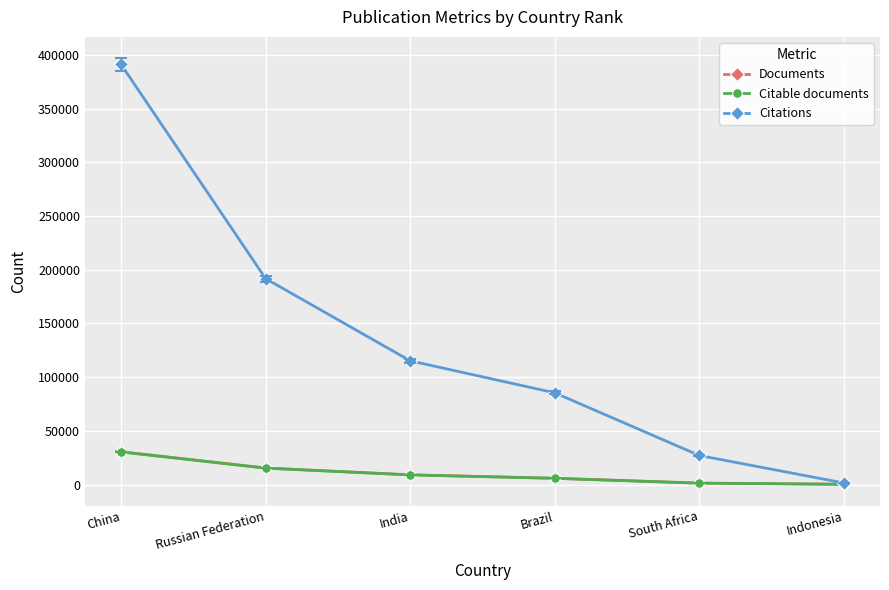

What is the total value across all series at Indonesia?

1905